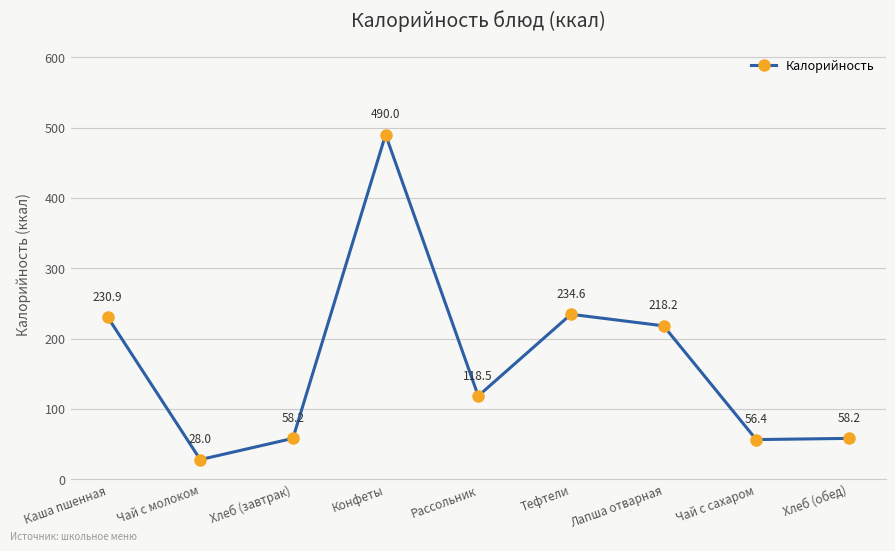

What is the change in value from Конфеты to Рассольник?

-371.5